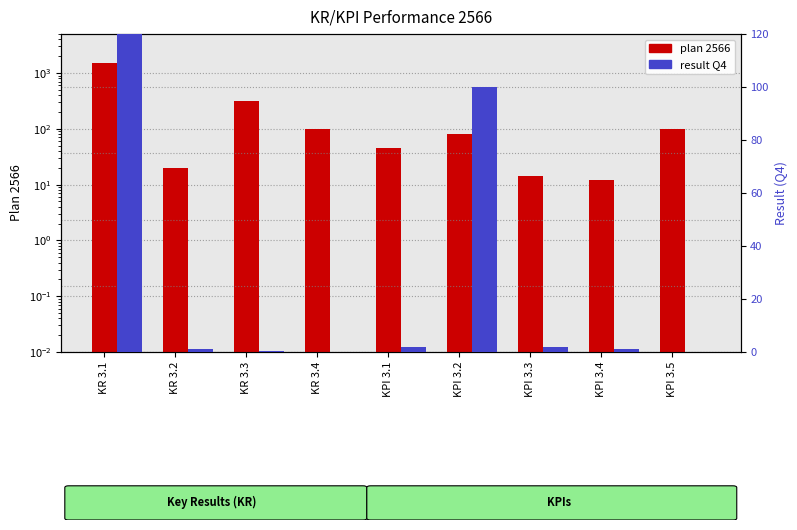

Which series changed the most between KR 3.2 and KR 3.4?

plan 2566